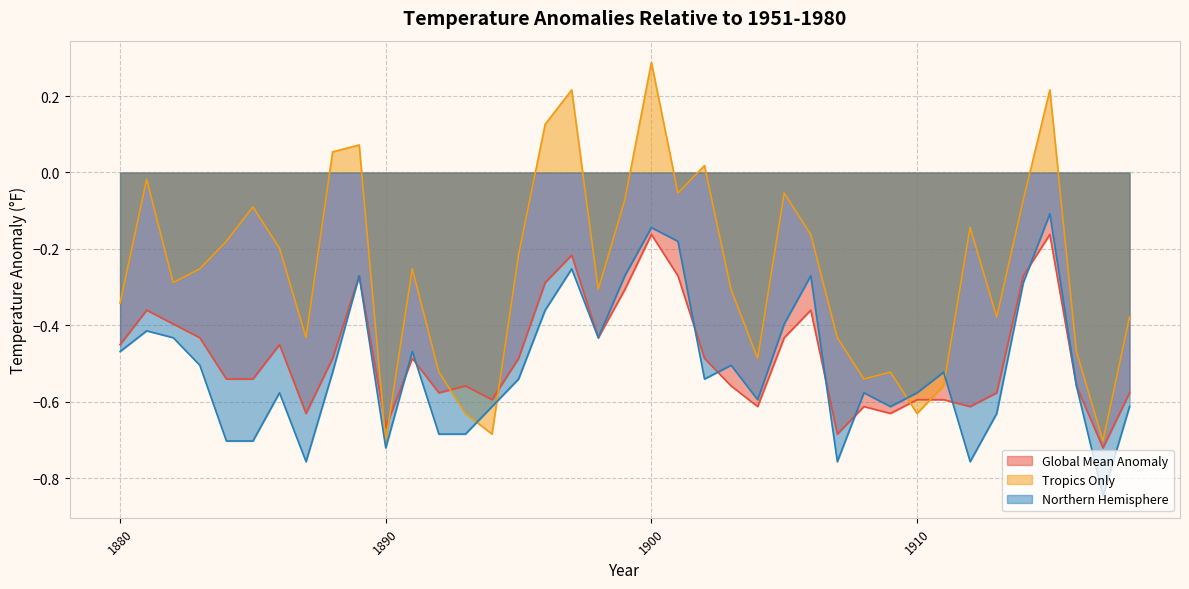

What is the greatest value displayed?

0.3